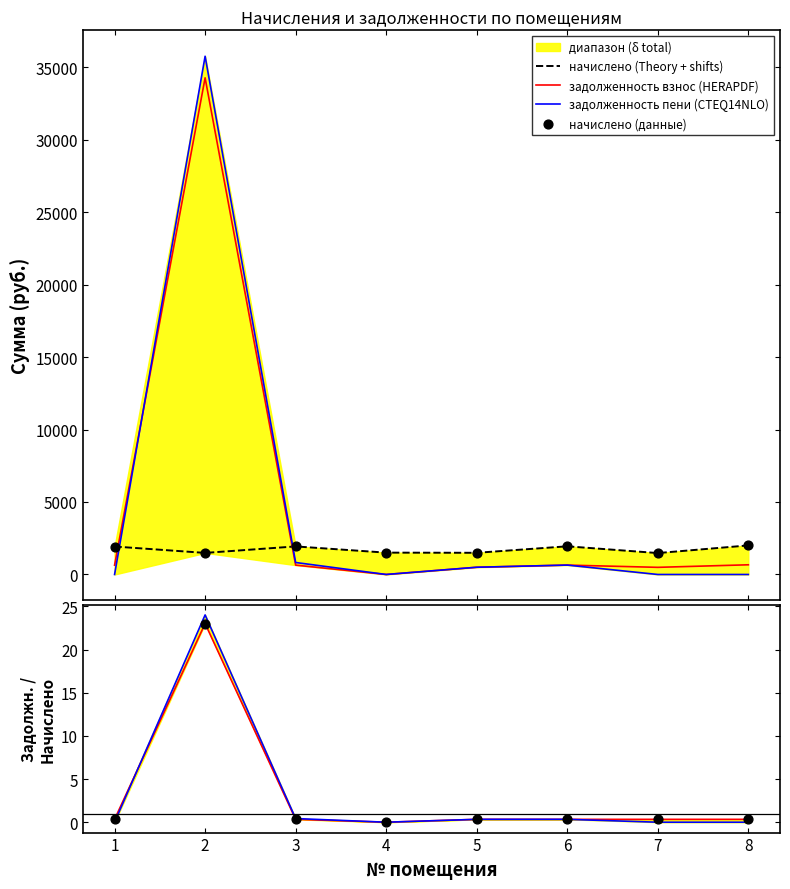

Which series has the largest total across all categories?

задолженность (взнос)